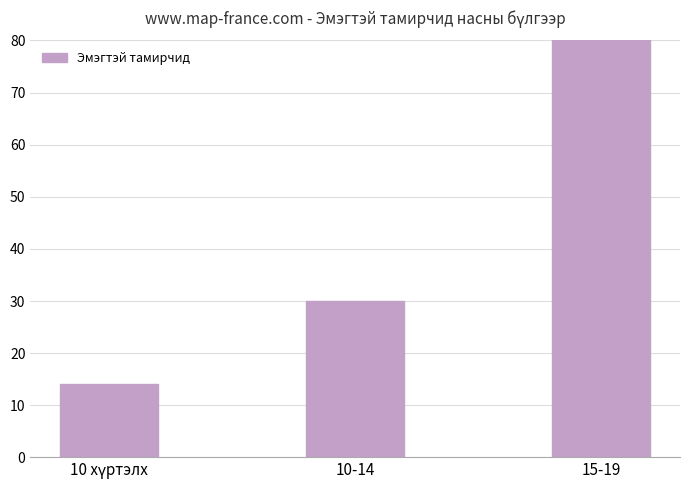

What is the sum of the values at 10 хүртэлх and 10-14?

44